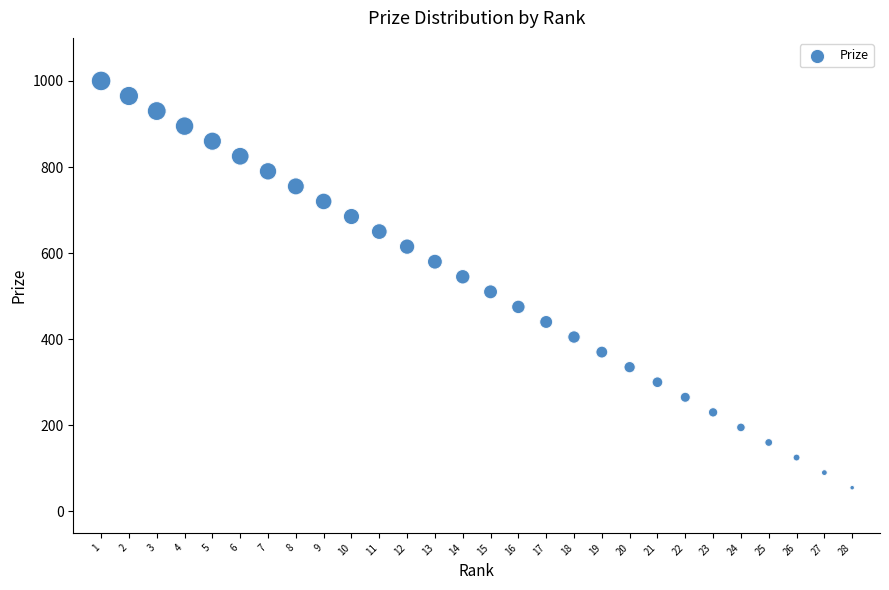

What is the range of Y values (max minus min)?

945